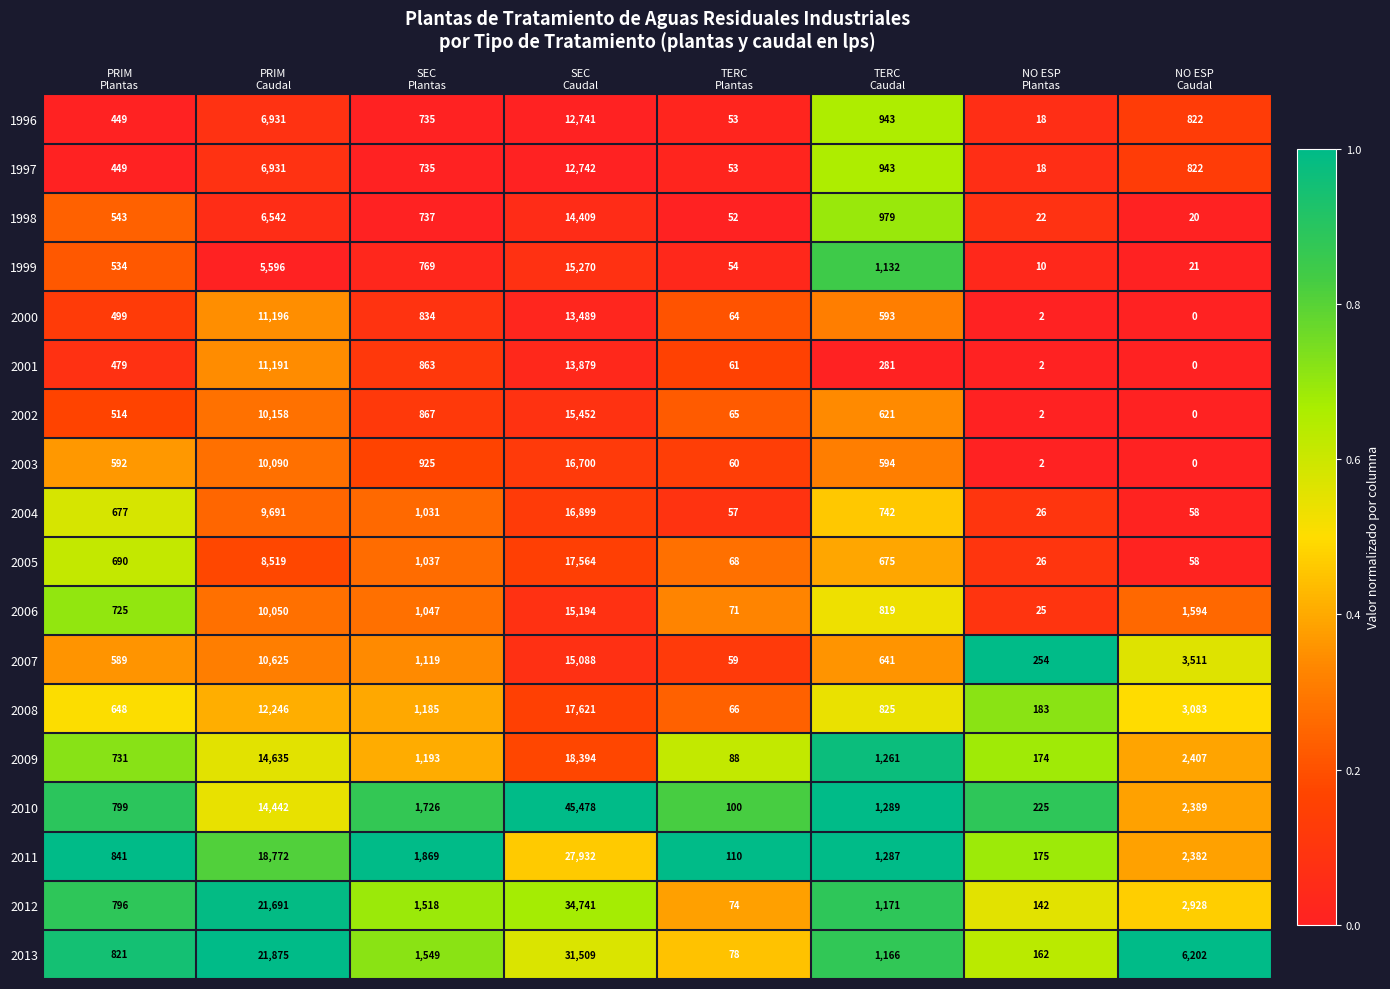

What is the spread (max minus min) of values at PRIM
Caudal?

16279